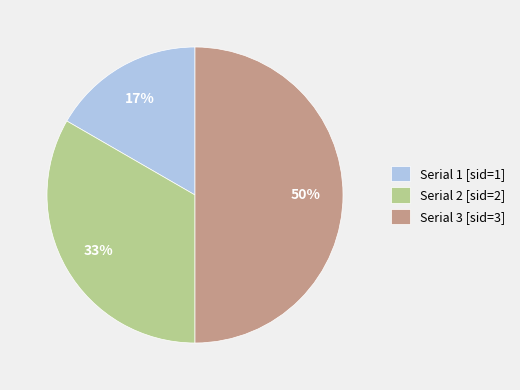

Does Serial 1 [sid=1] represent more than half of the total?

No